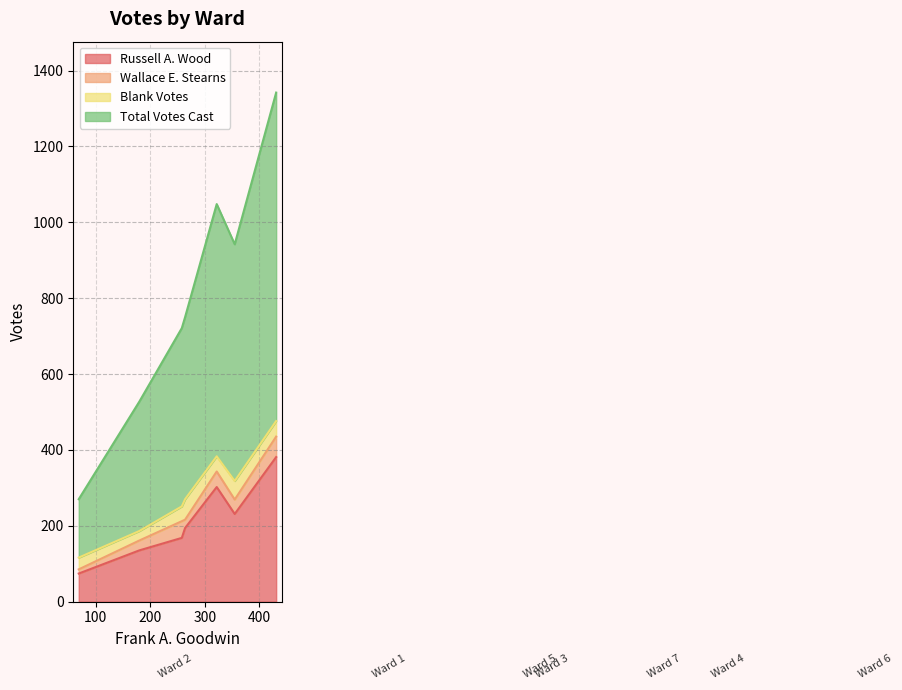

True or false: Blank Votes and Russell A. Wood intersect in this chart.

False